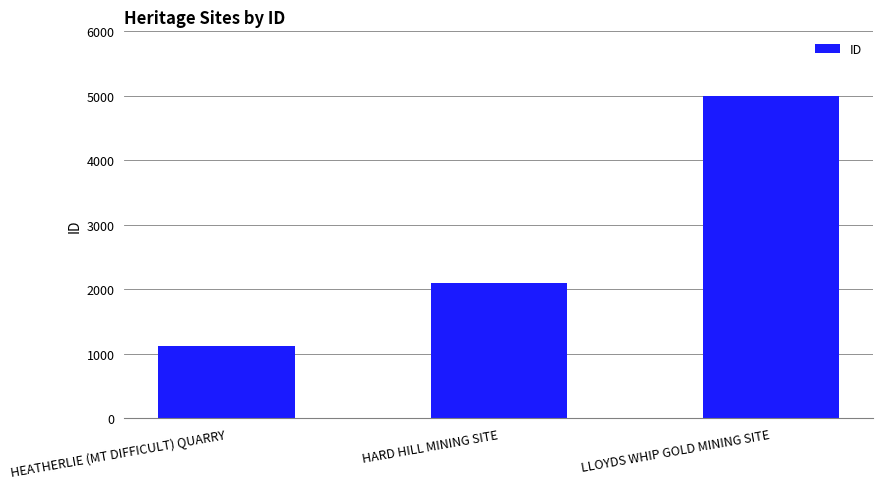

What is the difference between the values at HARD HILL MINING SITE and HEATHERLIE (MT DIFFICULT) QUARRY?

978